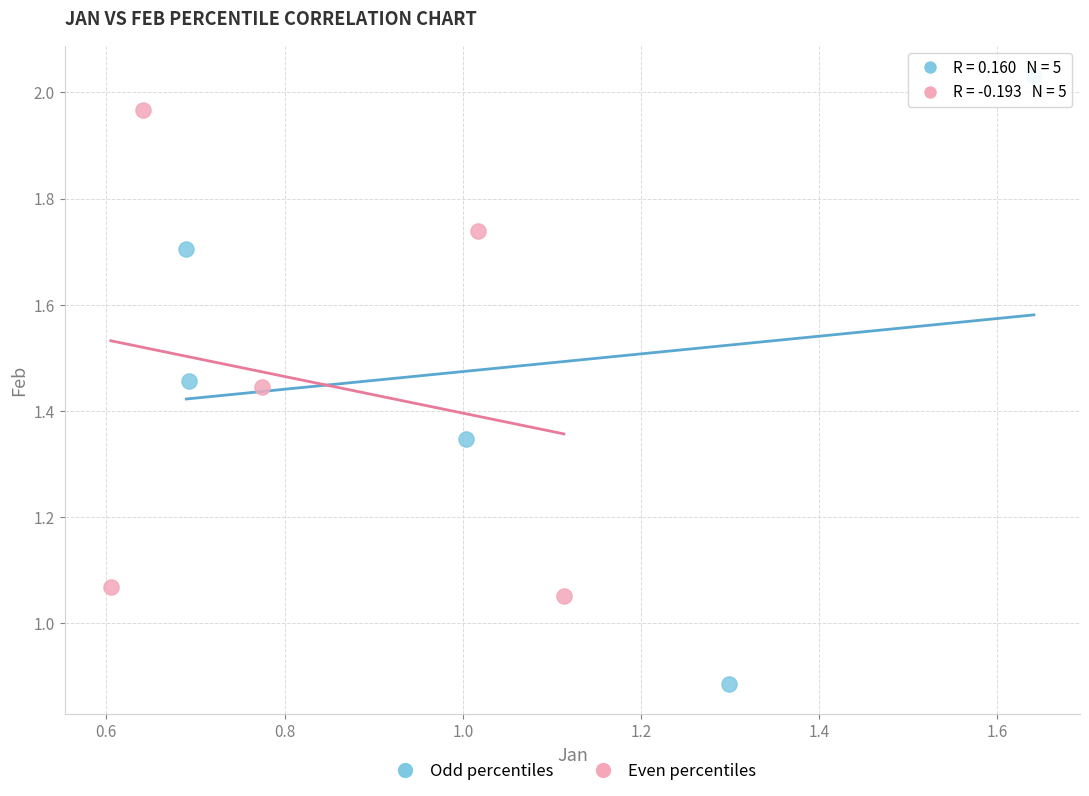

Which series reaches the minimum Y coordinate?

Odd percentiles